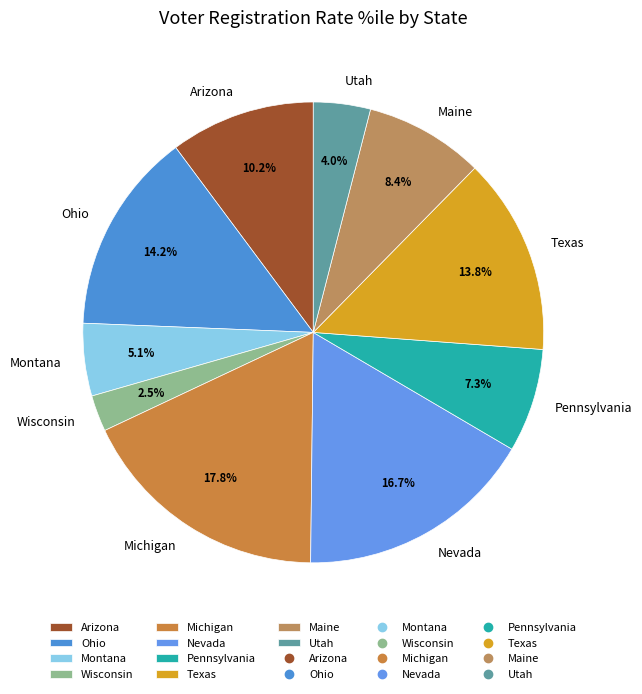

The Ohio slice represents 1% of the pie. True or false?

False